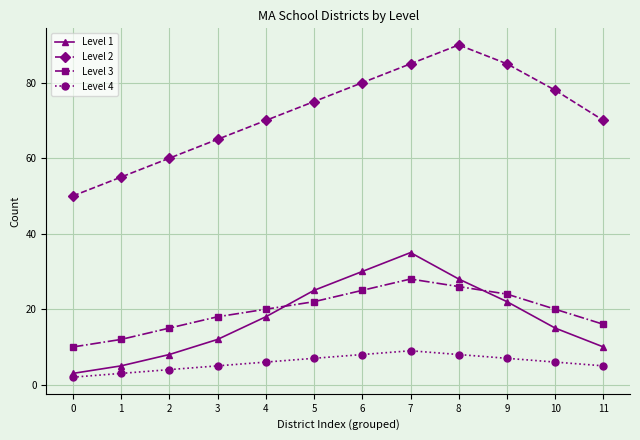

How many categories are shown in the chart?

12